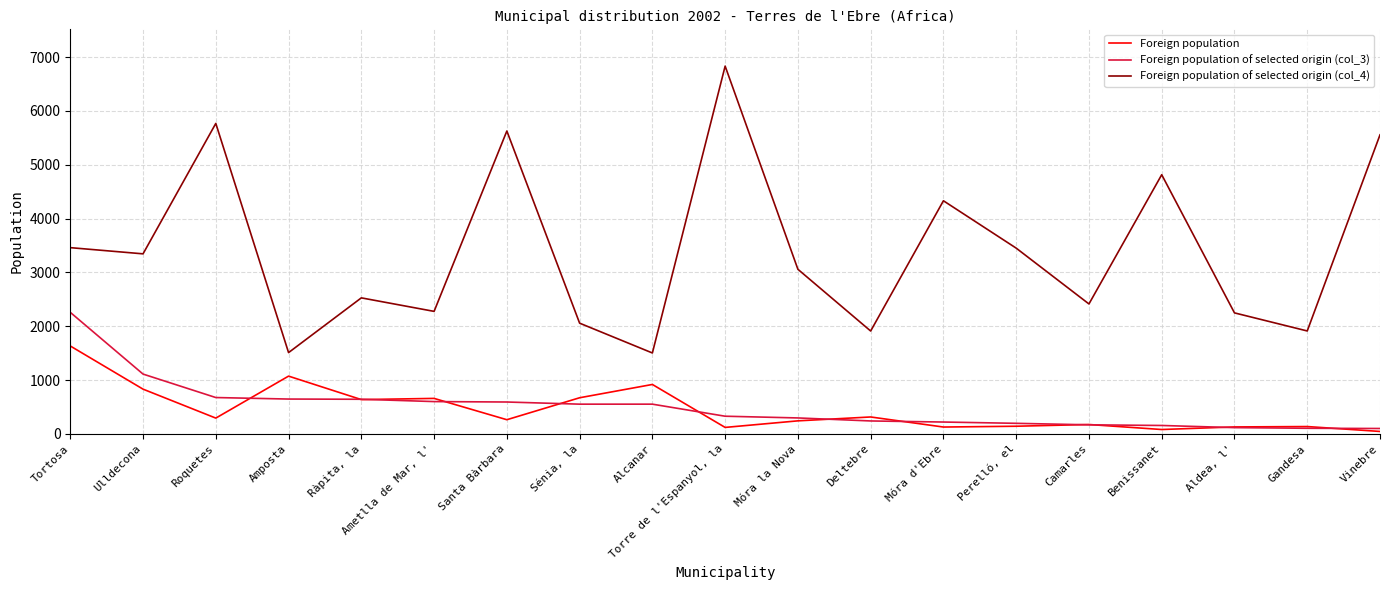

Is it true that Foreign population of selected origin (col_3) equals 296 at Móra la Nova?

True